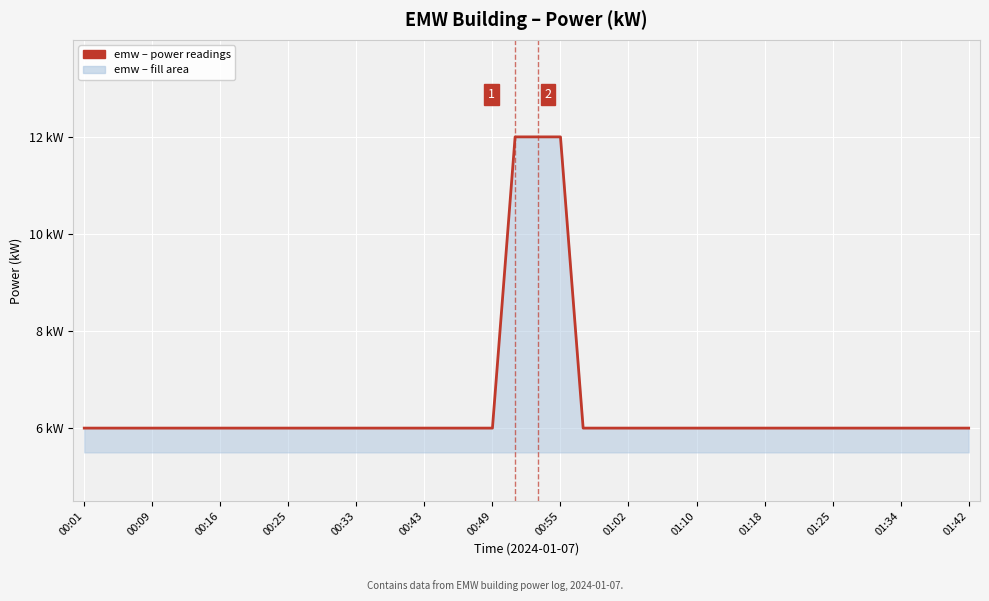

What is the sum of all values?

258